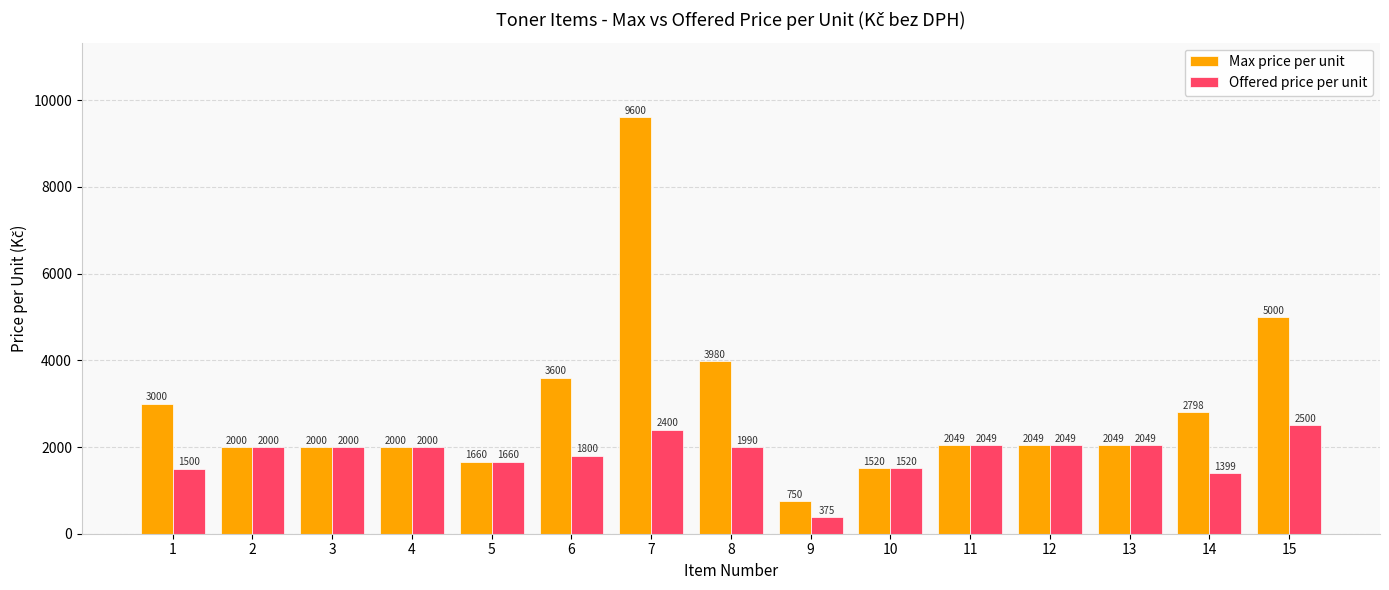

What is the value of the Offered price per unit bar at the 6th from the left?

1800